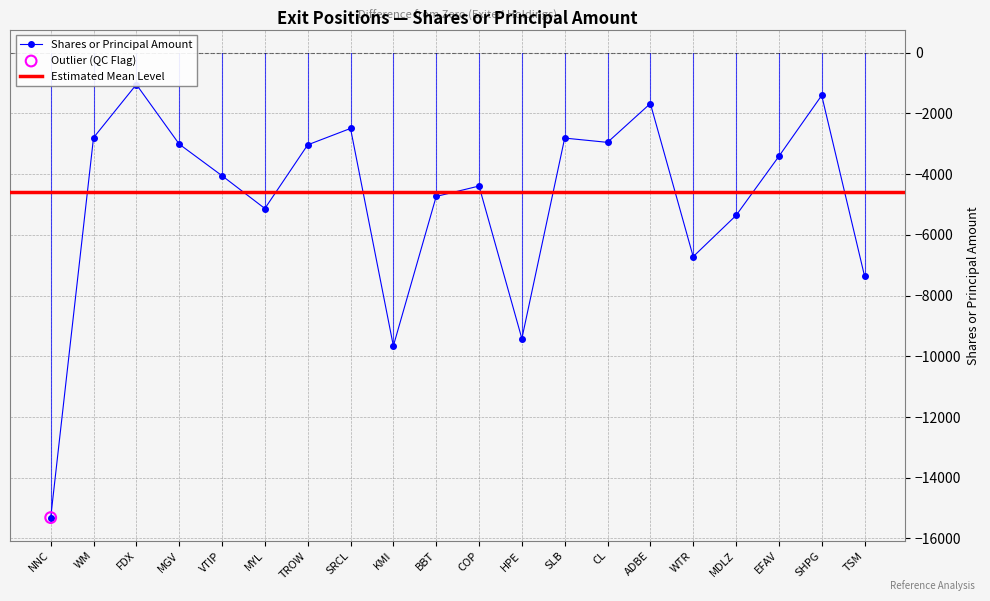

Which has a higher value, VTIP or BBT?

VTIP